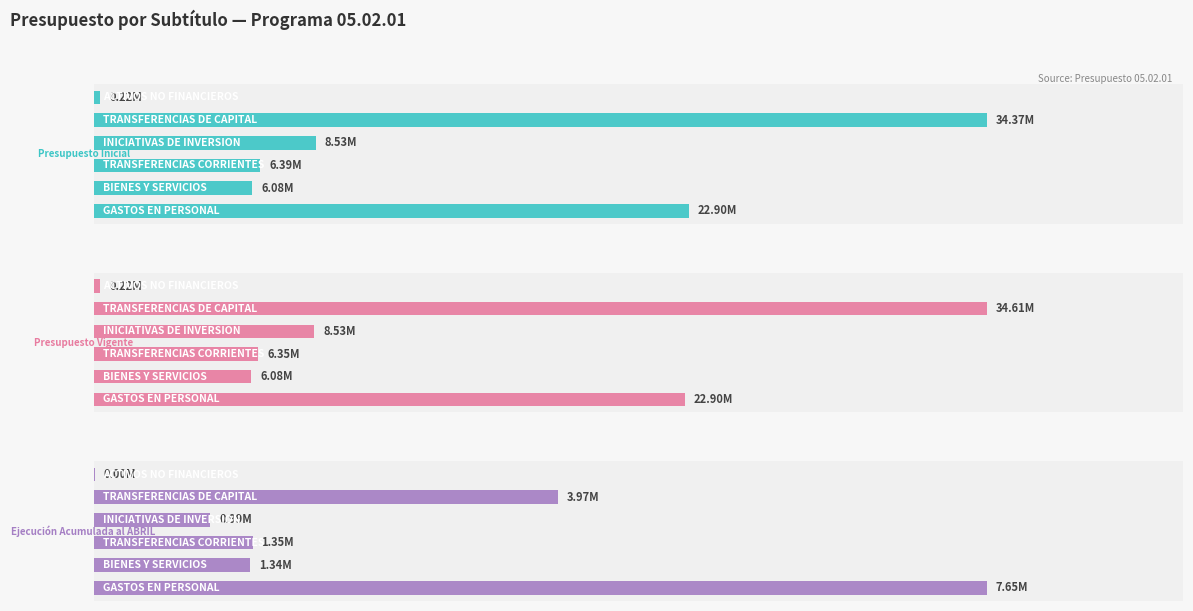

The Ejecución Acumulada al ABRIL series shows 1.3 at 5. True or false?

True